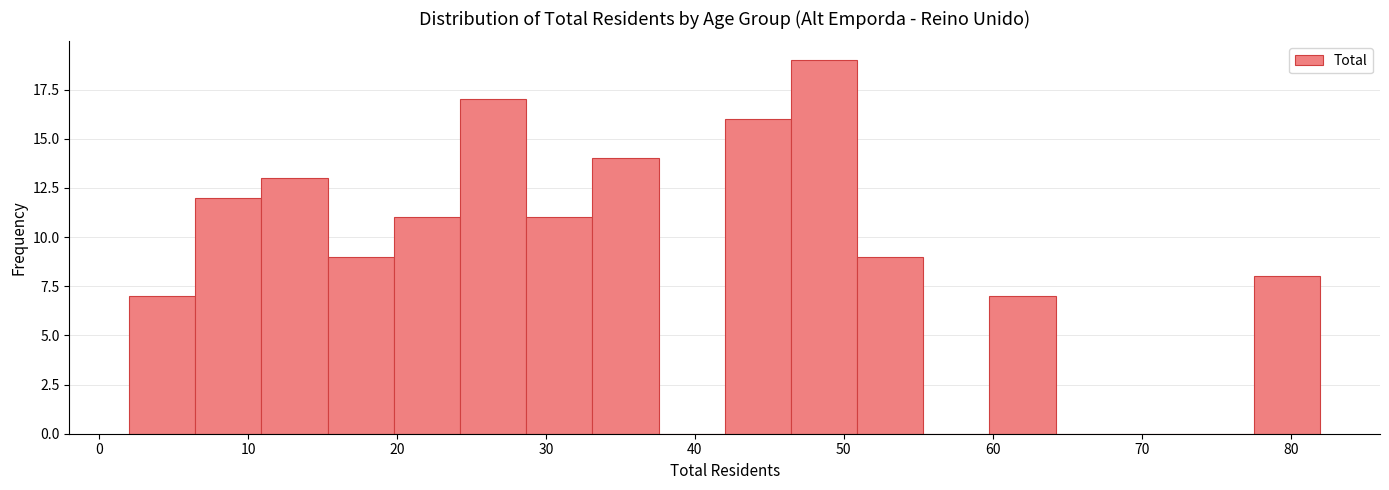

What is the height of the bar covering 33 to 38 on the x-axis? Neither the bar edges nor the heights are printed on the chart, so give them approximately, as read against the axes.

14